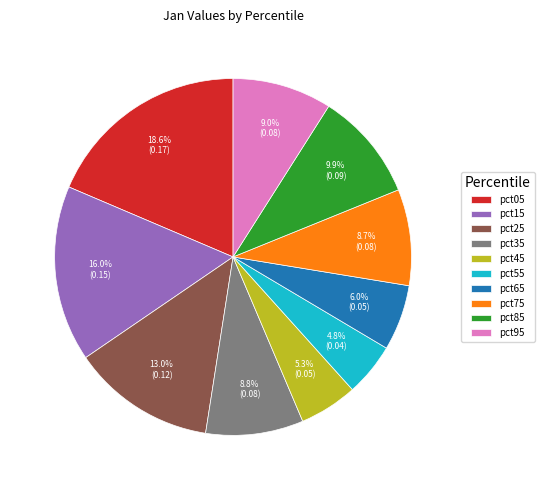

Do pct85 and pct95 together represent more than half of the pie?

No